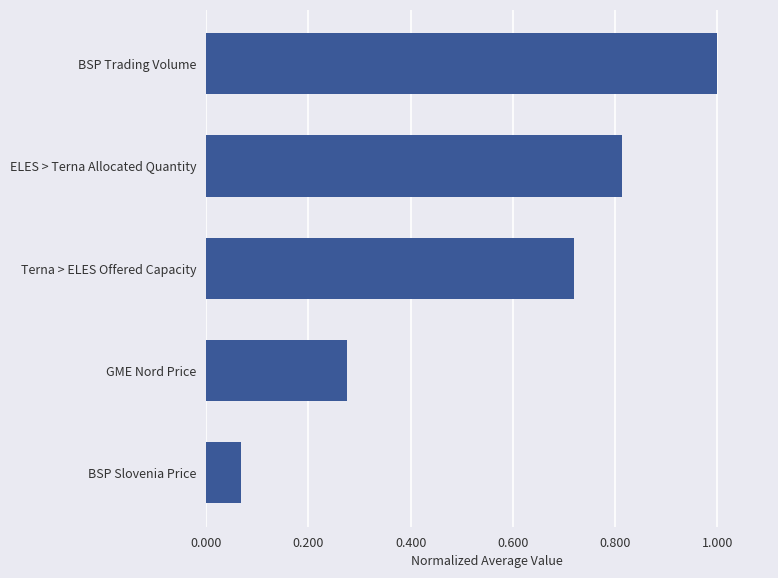

What is the greatest value displayed?

1.0